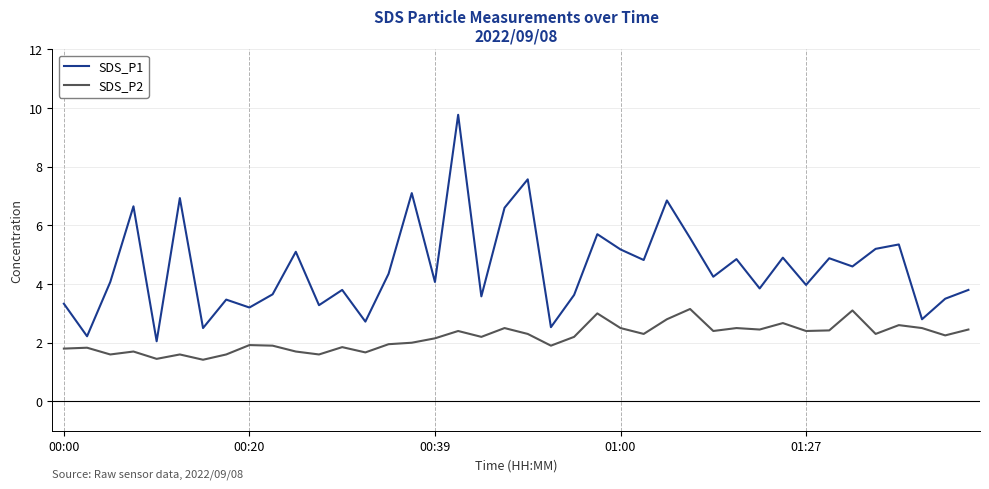

What is the sum of all SDS_P1 values?

182.2